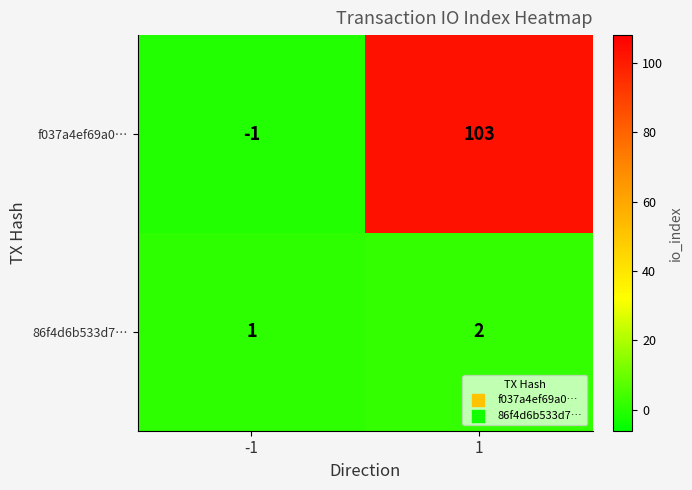

At which category does the chart reach its minimum across all series?

-1